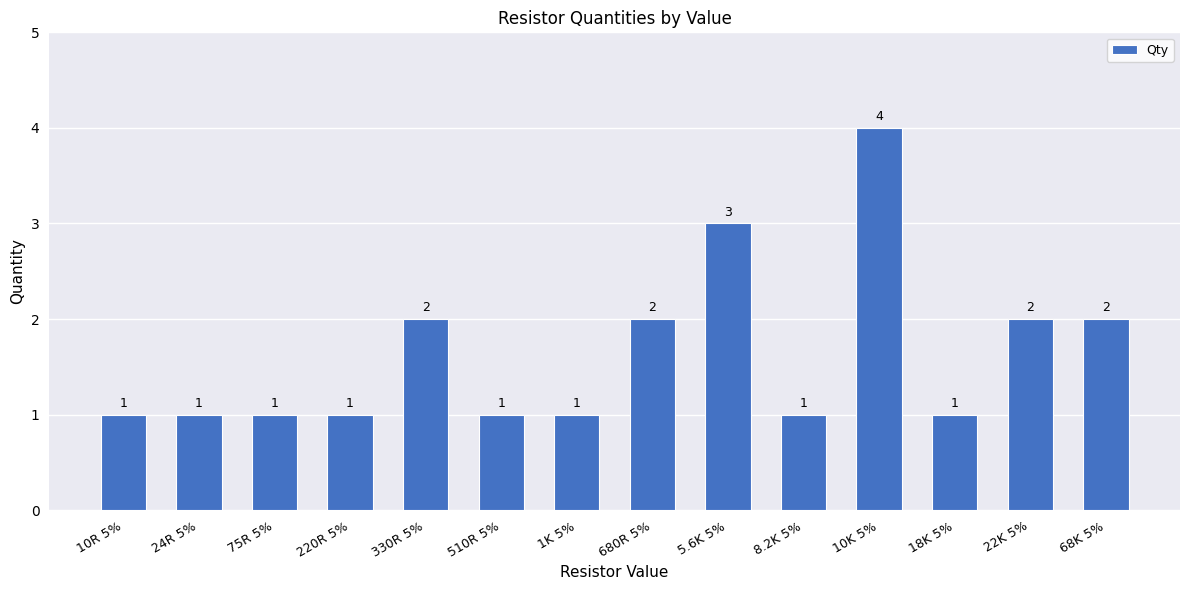

What is the difference between the maximum and minimum values?

3